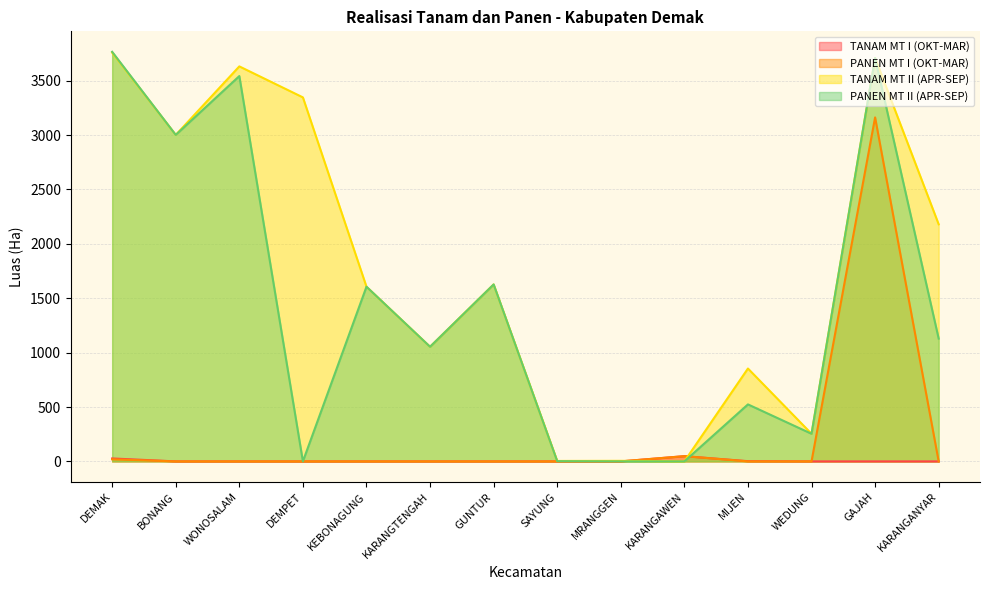

Is the value of PANEN MT I (OKT-MAR) at GAJAH greater than the value of TANAM MT I (OKT-MAR) at WEDUNG?

Yes